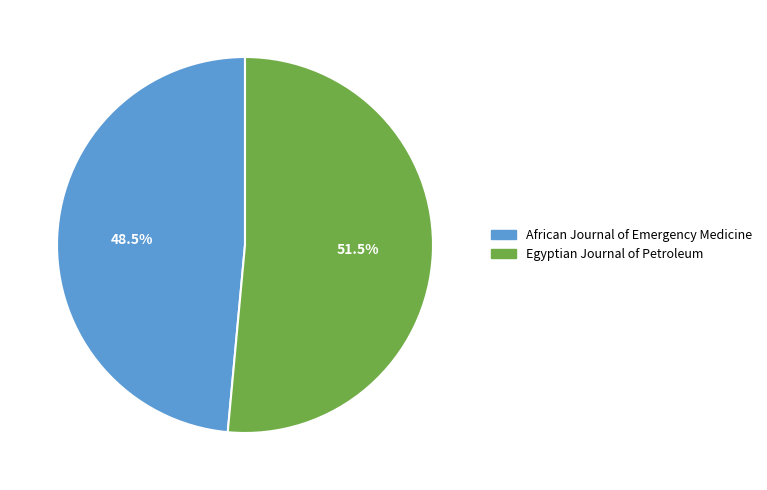

Which category accounts for the majority?

Egyptian Journal of Petroleum